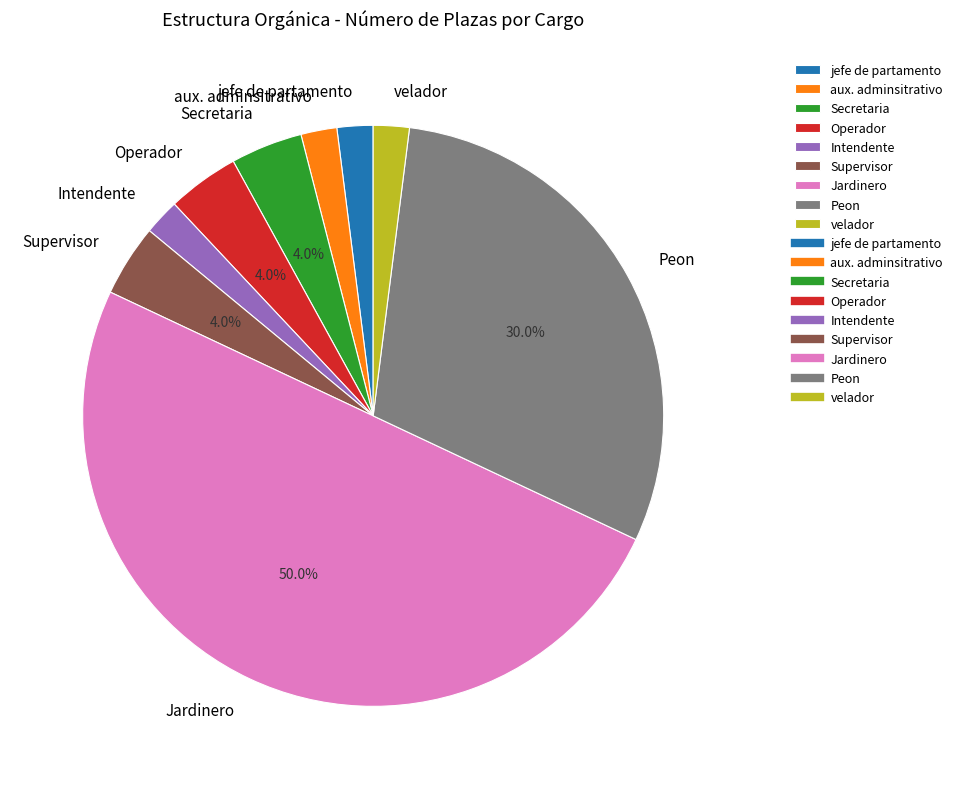

Which slice is the largest?

Jardinero